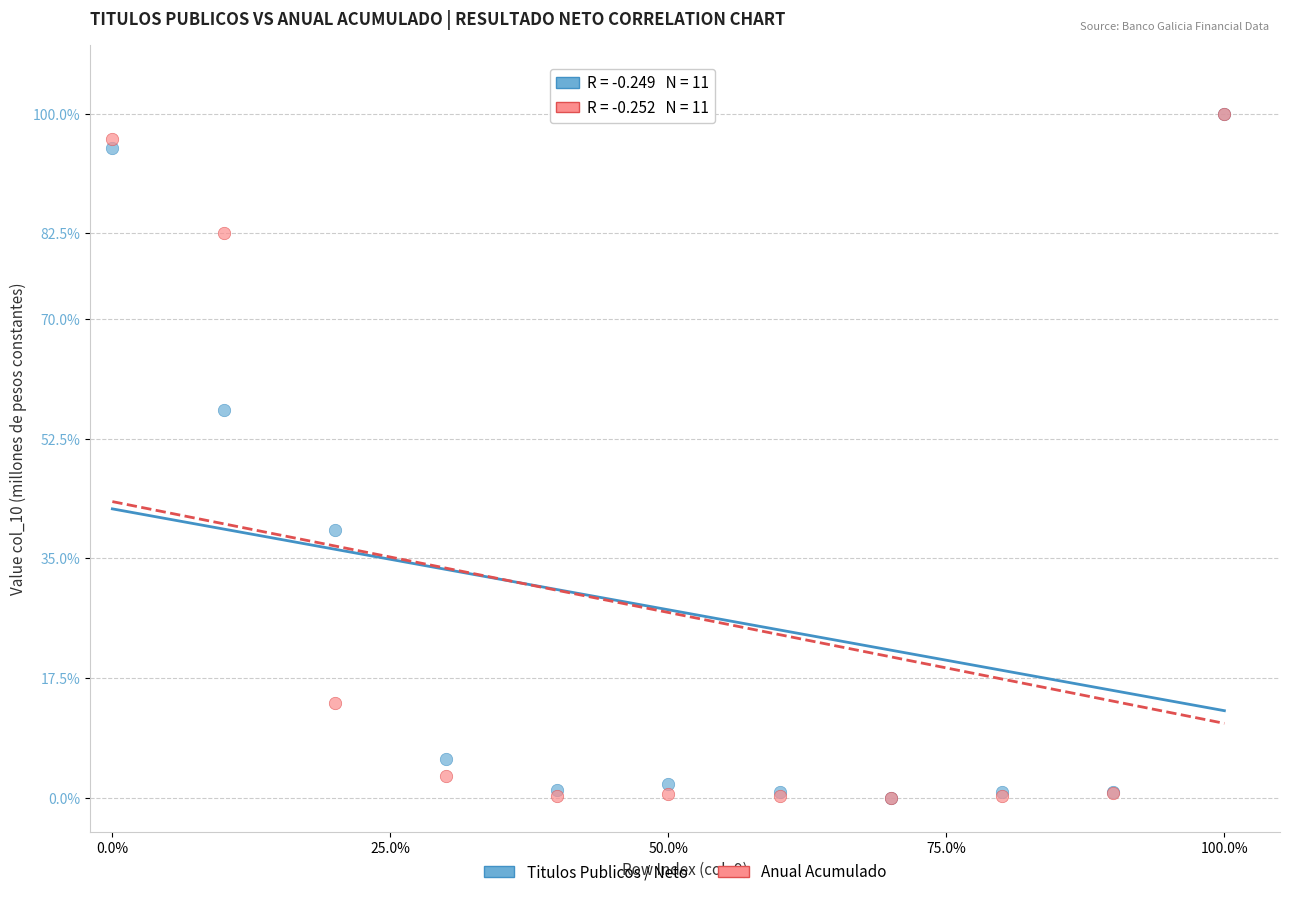

In the Titulos Publicos / Neto series, what Y value is closest to 50?

56.7